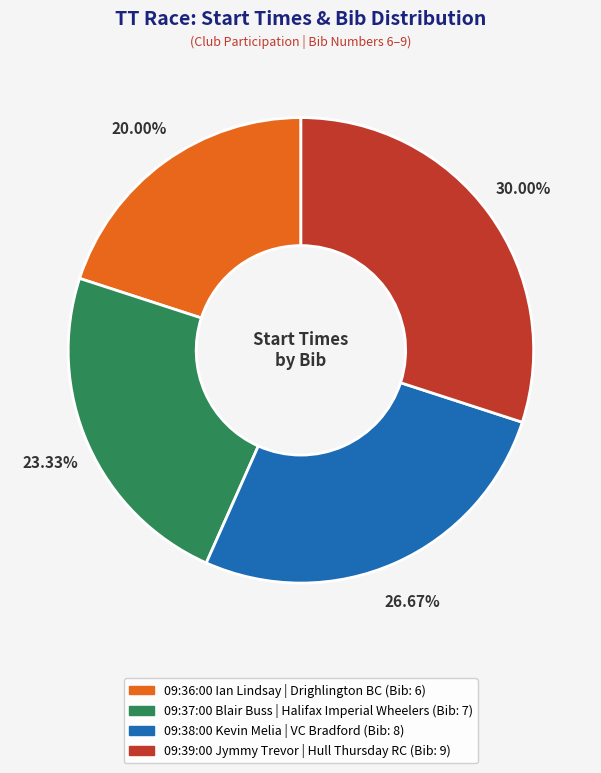

Count the number of slices in the pie.

4